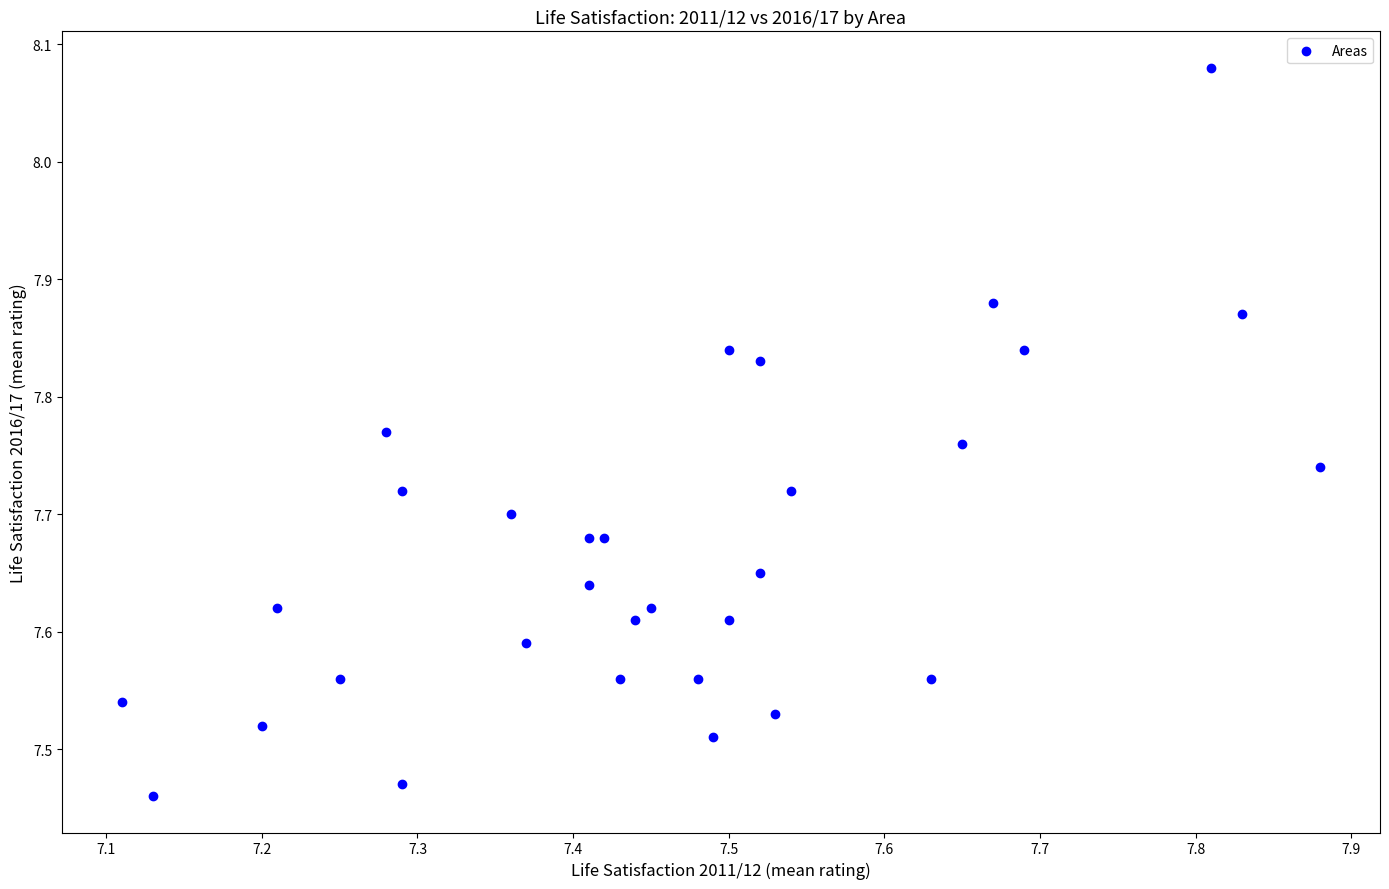

What is the range of X values (max minus min)?

0.8